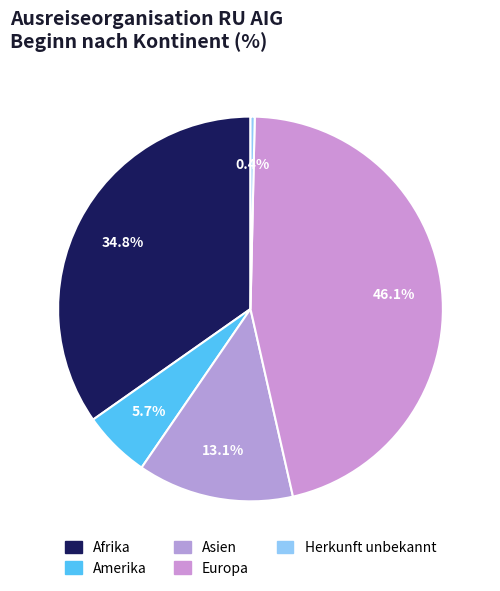

How many slices are in this pie chart?

5